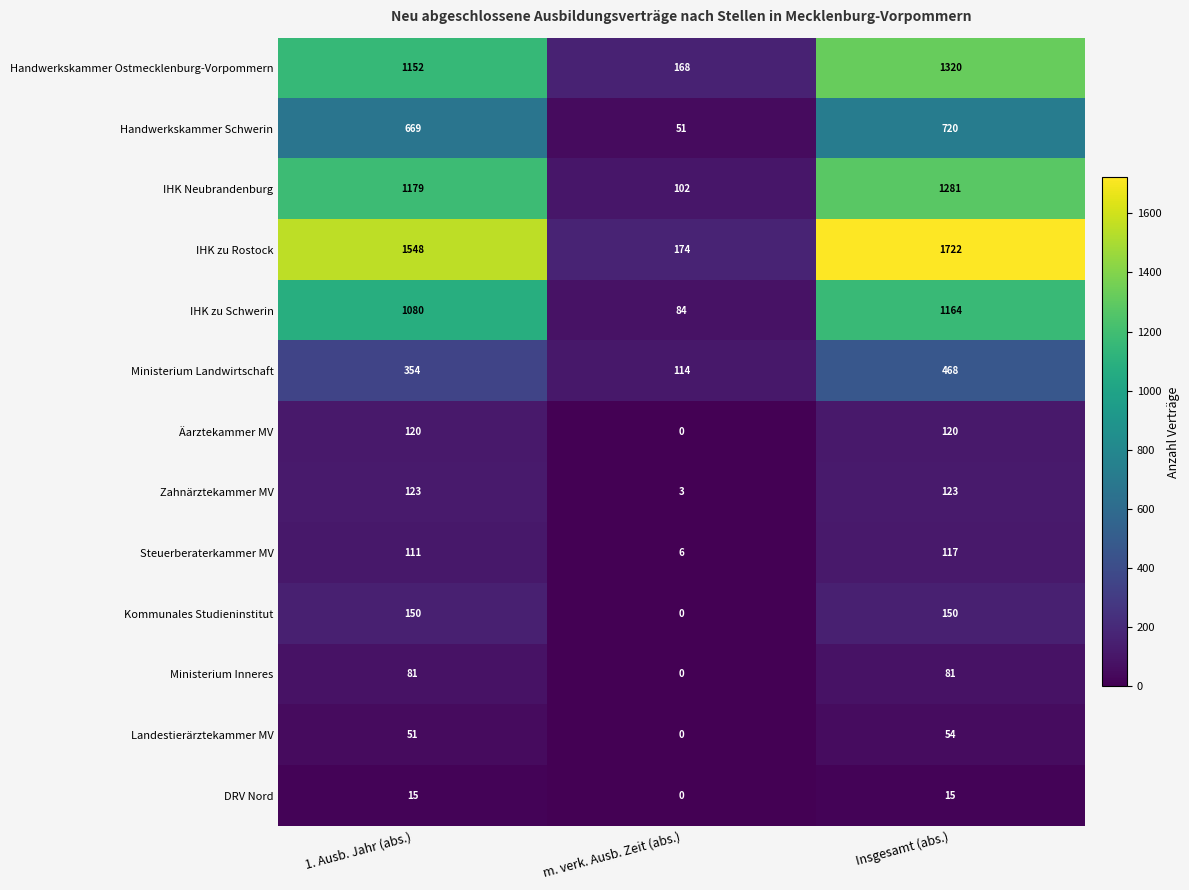

Rank the series at 1. Ausb. Jahr (abs.) from highest to lowest value.

IHK zu Rostock, IHK Neubrandenburg, Handwerkskammer Ostmecklenburg-Vorpommern, IHK zu Schwerin, Handwerkskammer Schwerin, Ministerium Landwirtschaft, Kommunales Studieninstitut, Zahnärztekammer MV, Äarztekammer MV, Steuerberaterkammer MV, Ministerium Inneres, Landestierärztekammer MV, DRV Nord